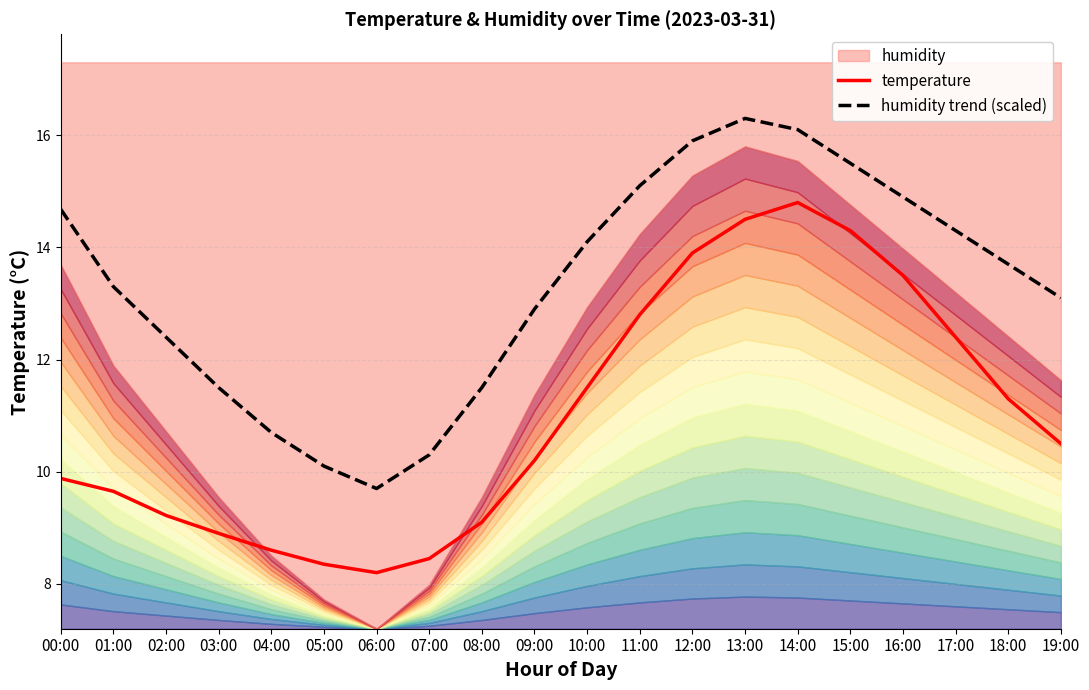

What is the label of the 11th point from the right?

09:00